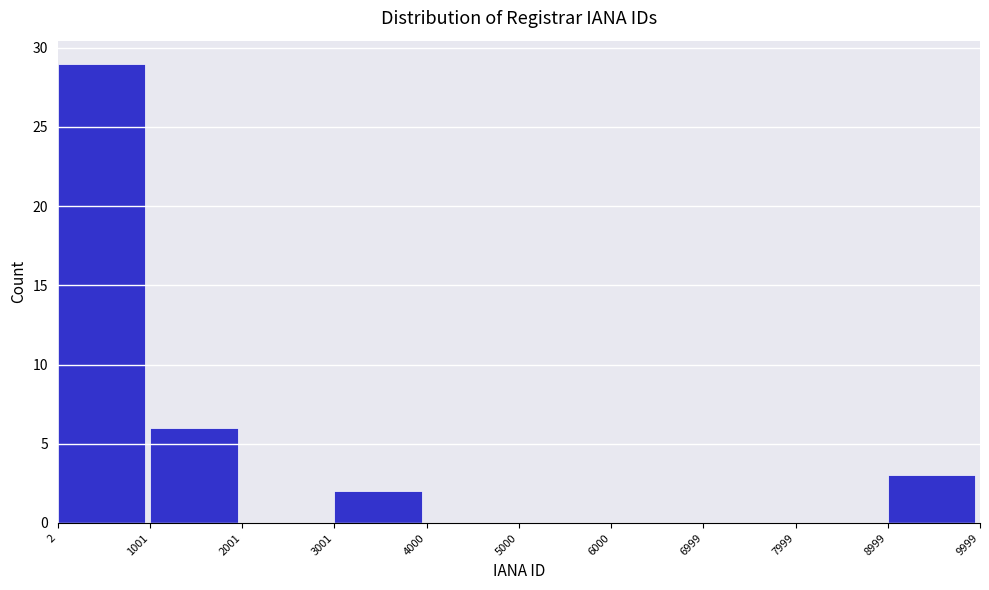

Reading left to right, transcribe this chart: for each bar, give the range it covers on the x-axis and its height. The values are not printed on the chart, so give them approximately, as read against the axis.

2 to 1001: 29
1001 to 2001: 6
2001 to 3001: 0
3001 to 4000: 2
4000 to 5000: 0
5000 to 6000: 0
6000 to 6999: 0
6999 to 7999: 0
7999 to 8999: 0
8999 to 9999: 3